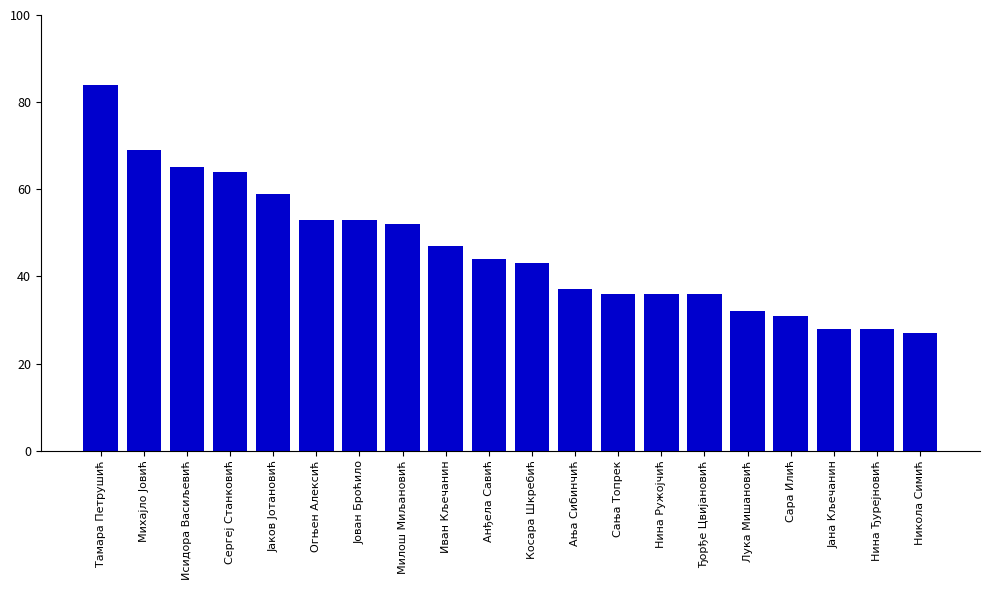

What is the label of the 12th bar from the right?

Иван Кљечанин